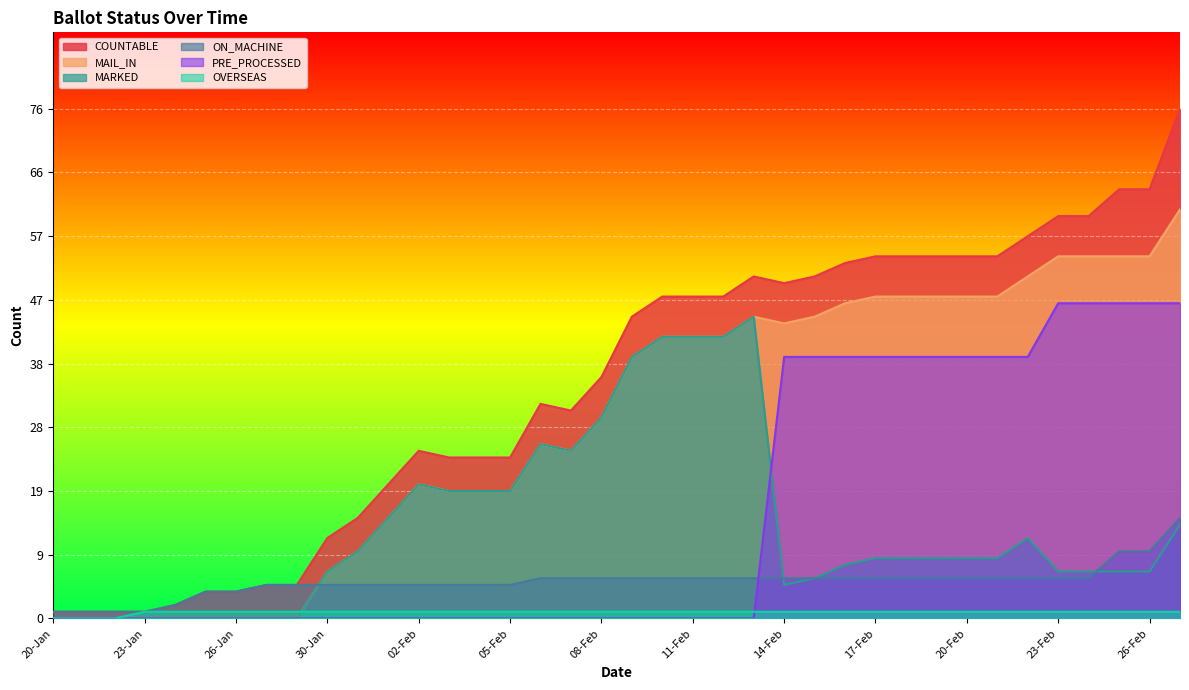

What is the difference between the maximum and second lowest values in the ON_MACHINE series?

14